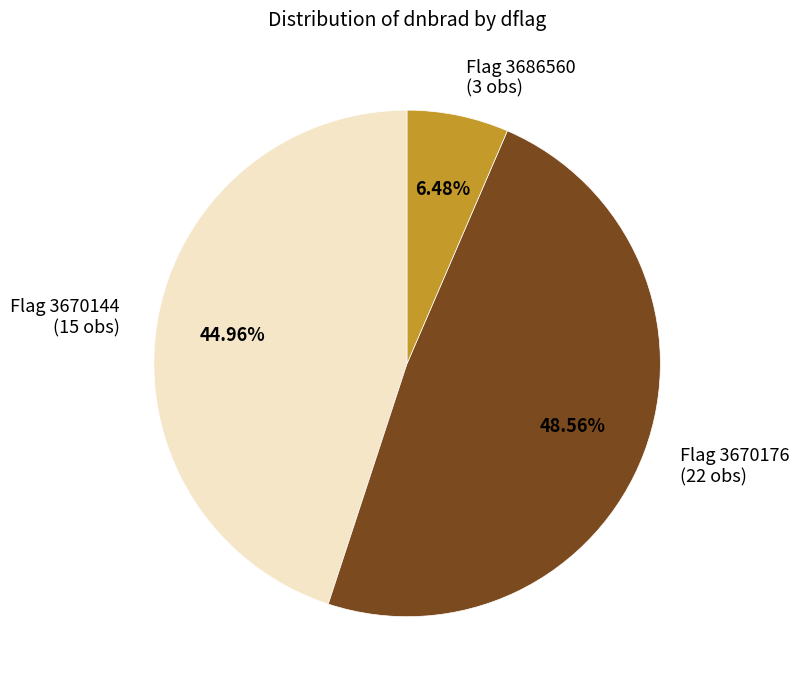

Is Flag 3670144 (15 obs) the majority of the pie?

No